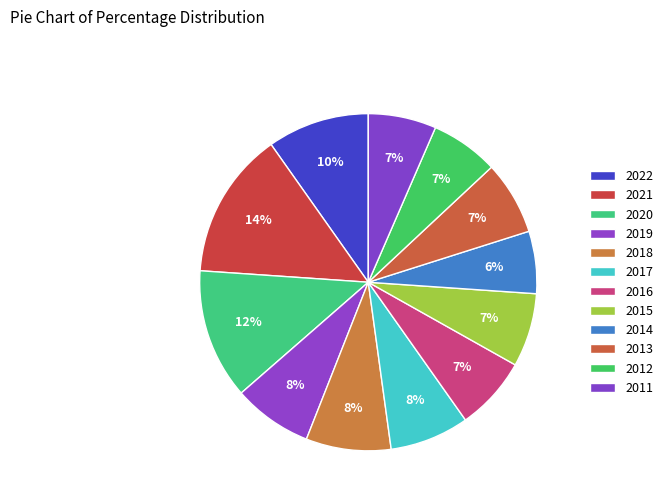

What percentage is the 2022 slice, to the nearest percent?

10%